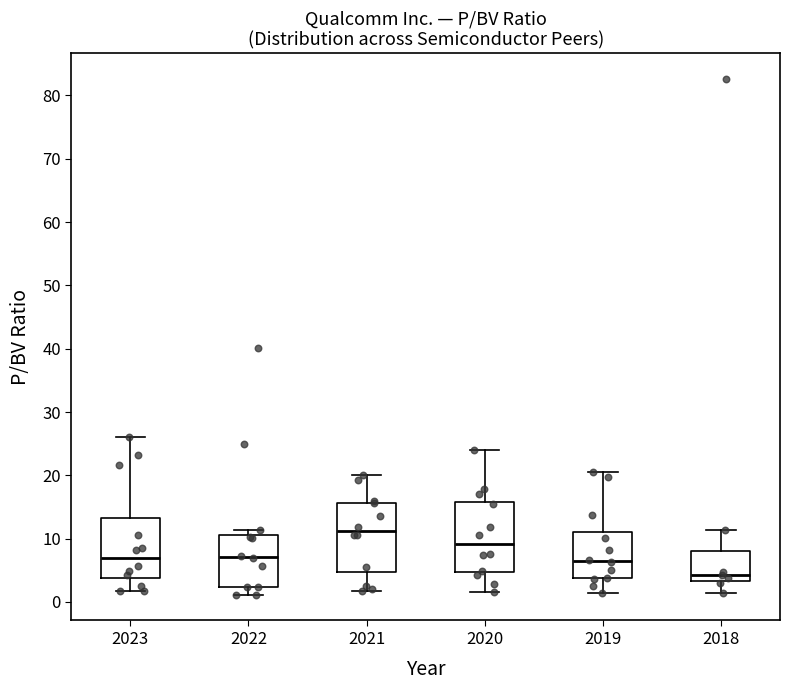

Which box has the lowest median line?

2018